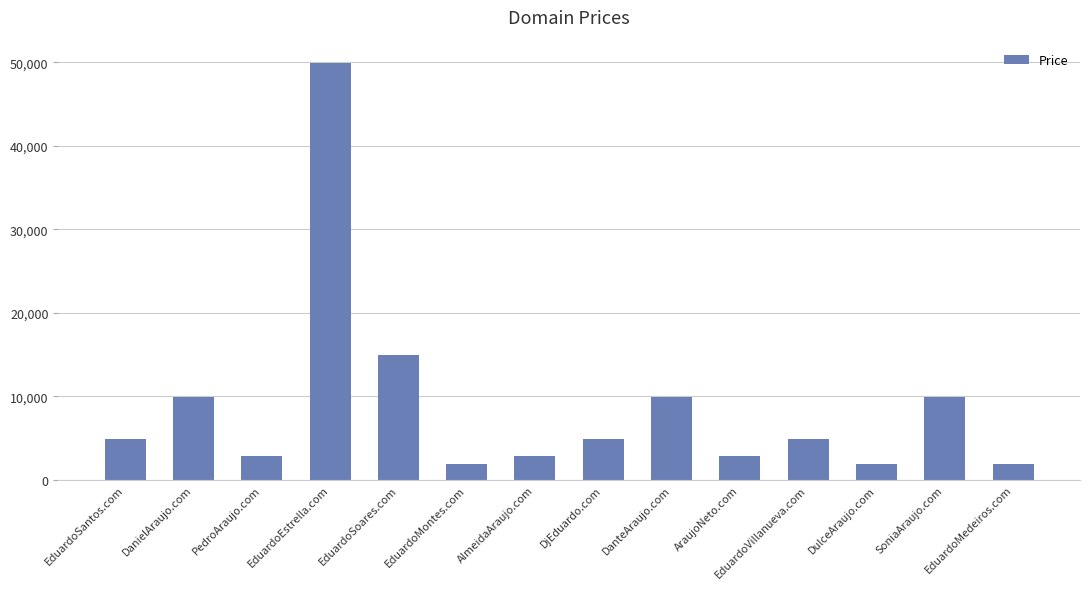

What is the value of the 11th bar from the left?

4888